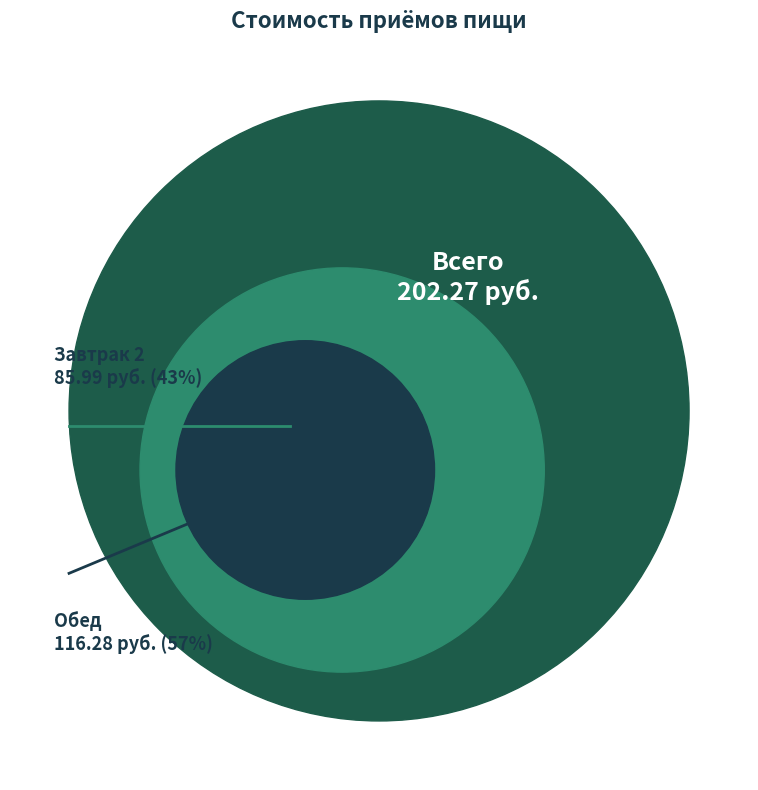

Is it true that Обед is 63% of the pie?

False